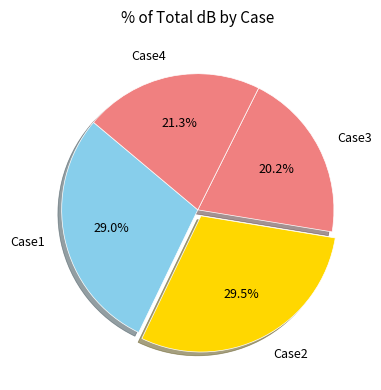

What is the smallest slice in the pie chart?

Case3